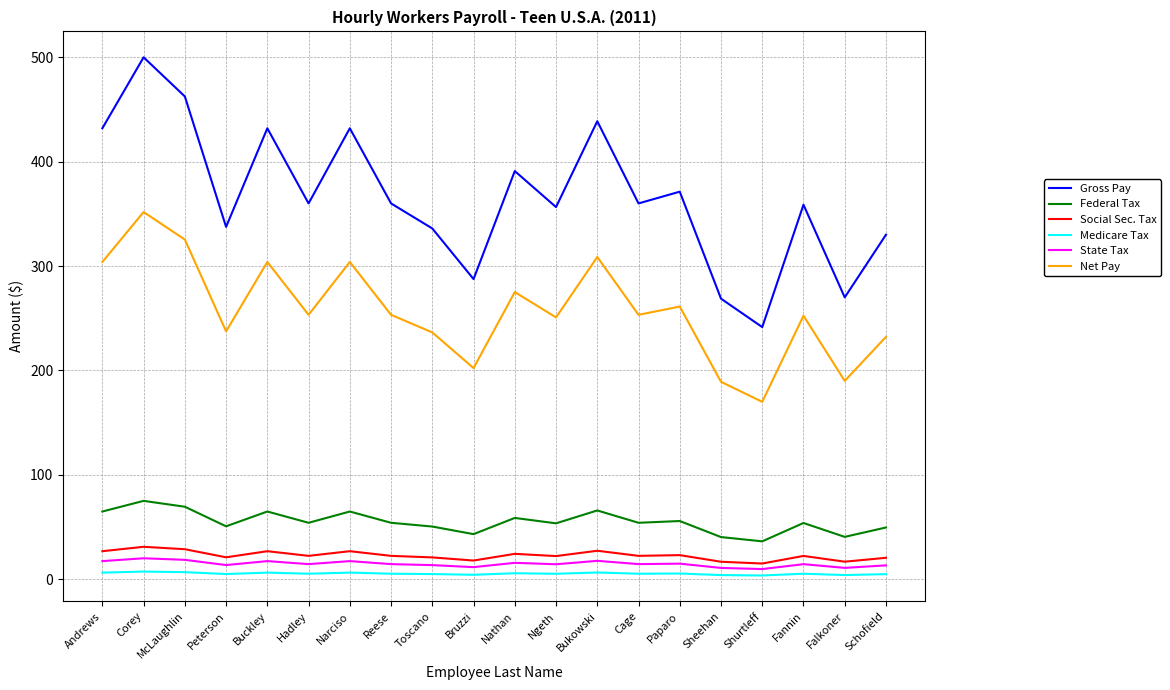

How many lines are shown in the chart?

6